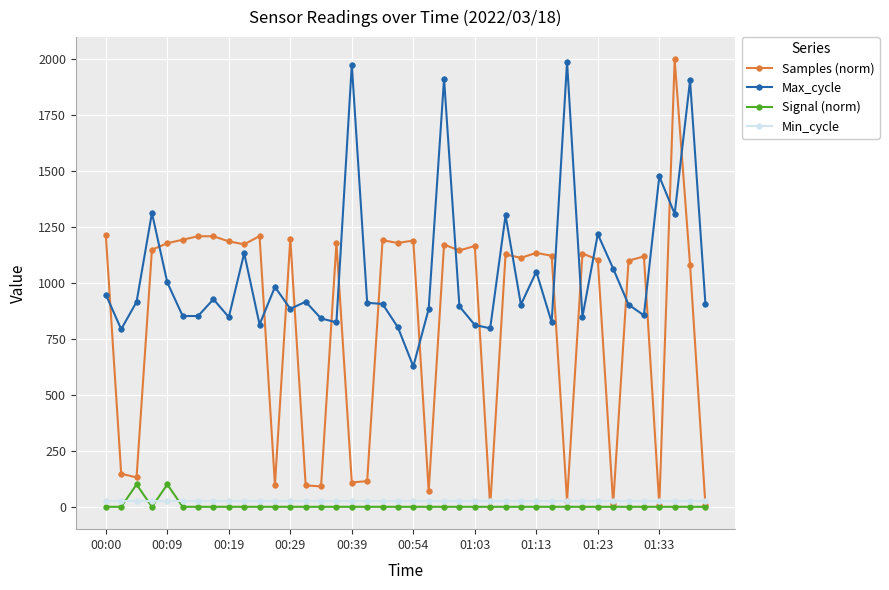

At how many categories does at least one series exceed 400?

40